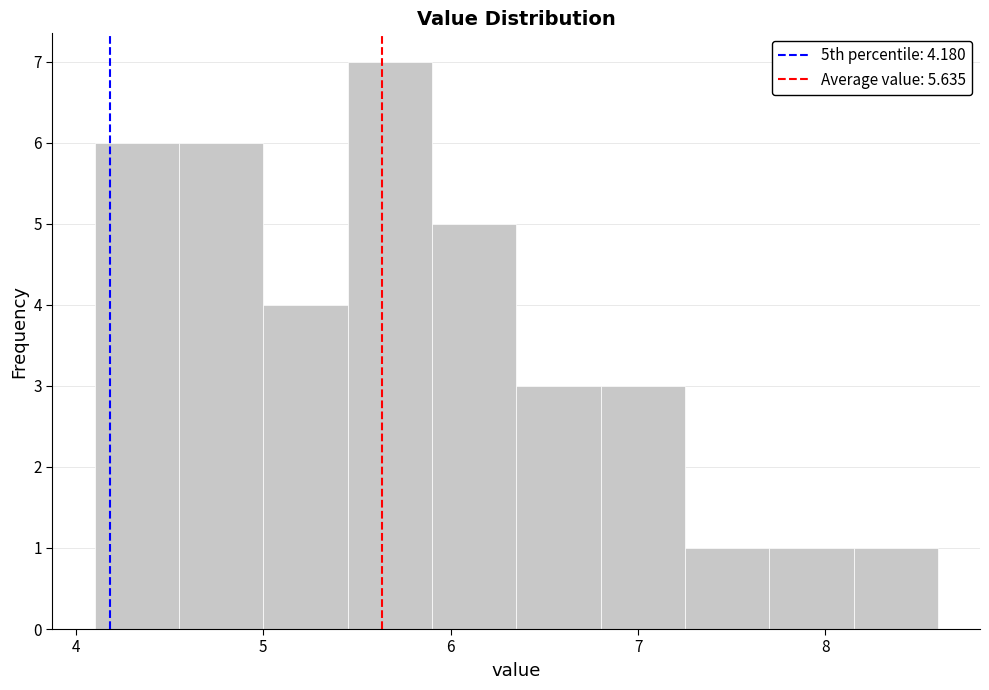

What is the height of the bar covering 4.55 to 5.00 on the x-axis? Neither the bar edges nor the heights are printed on the chart, so give them approximately, as read against the axes.

6